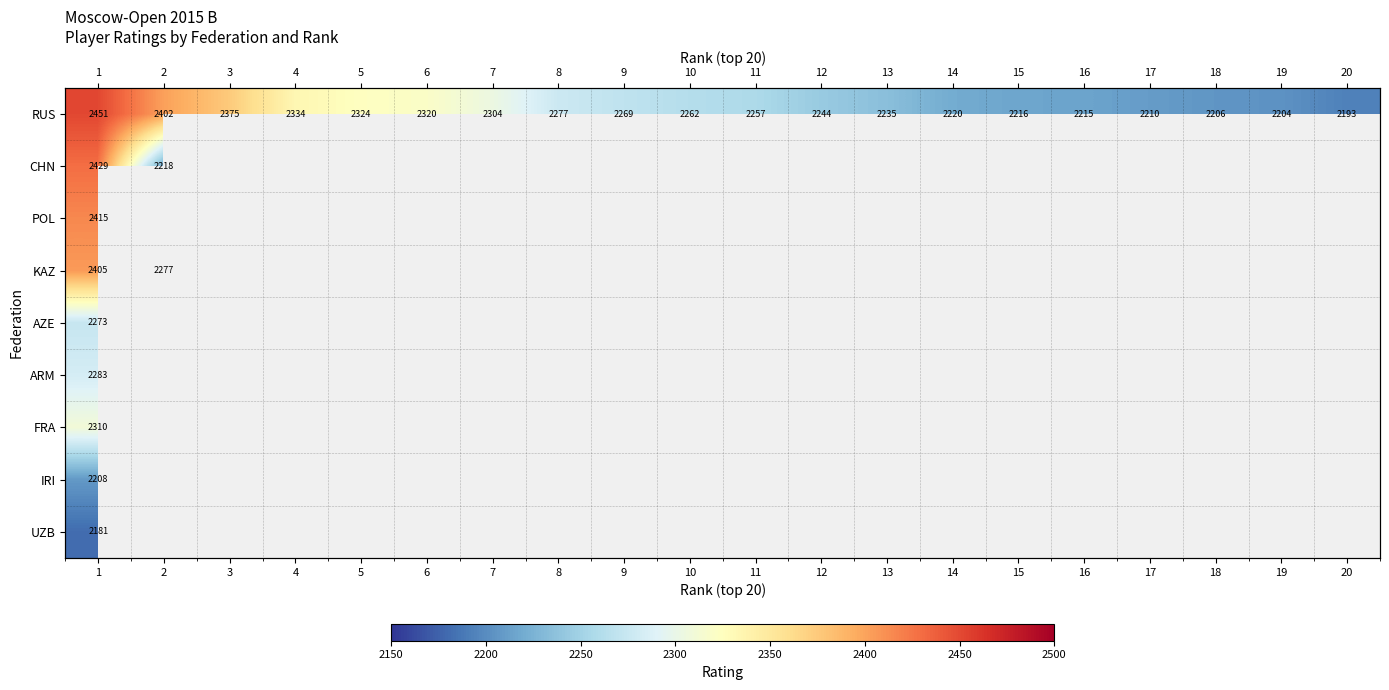

How many data points does each series have?

20